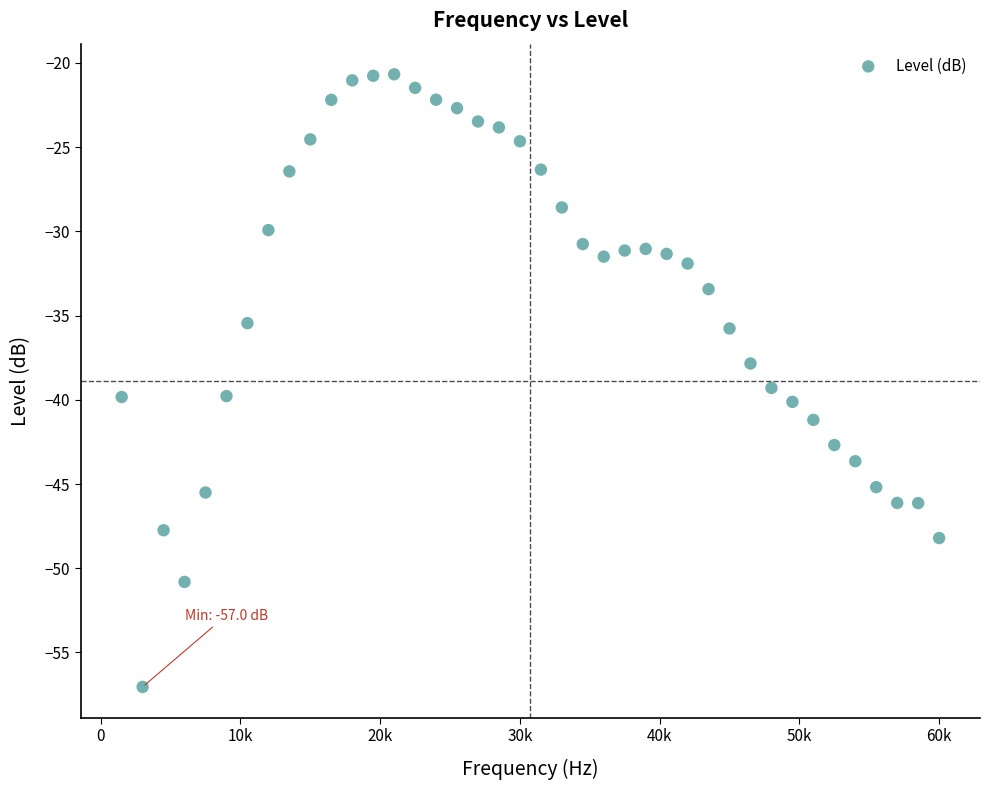

What is the range of Y values (max minus min)?

36.4